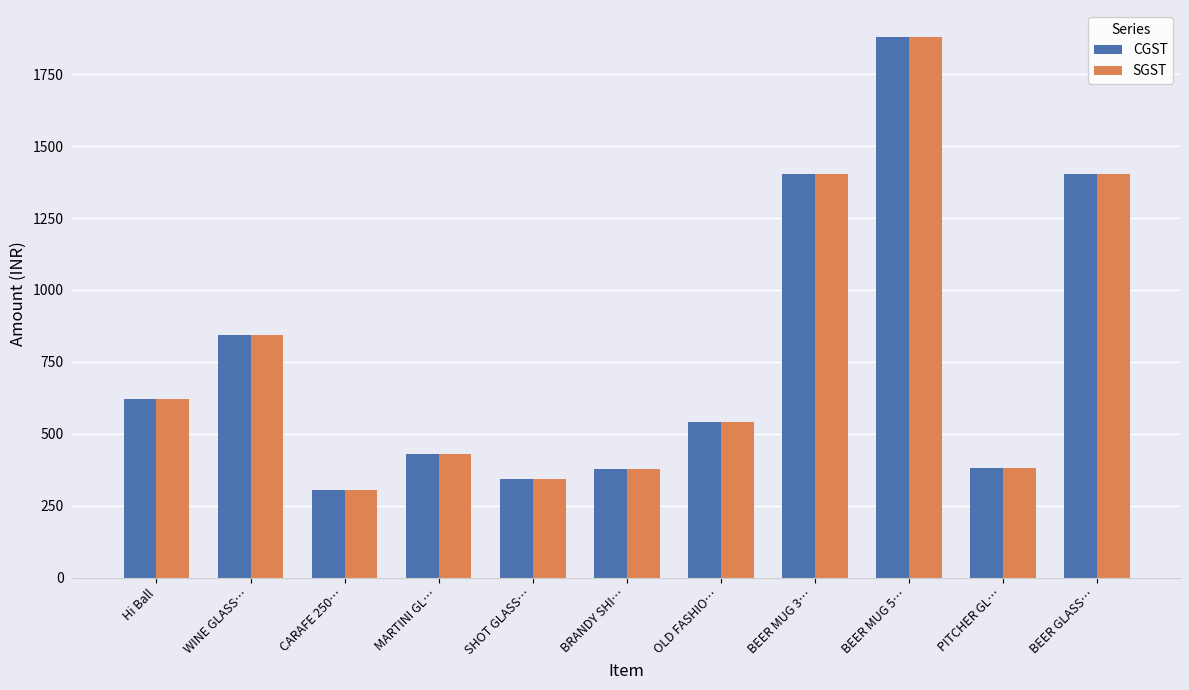

The CGST series shows 540.0 at OLD FASHIO…. True or false?

True